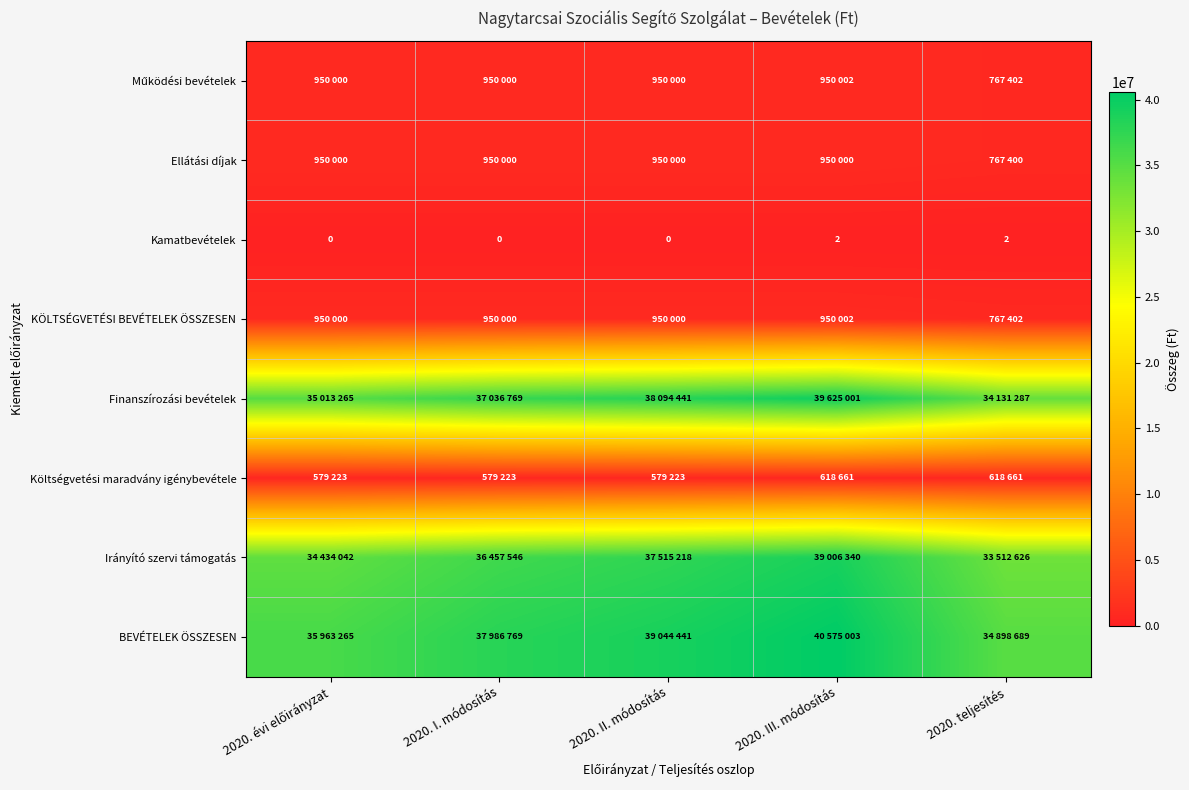

How many Kamatbevételek values are between 0 and 2?

5